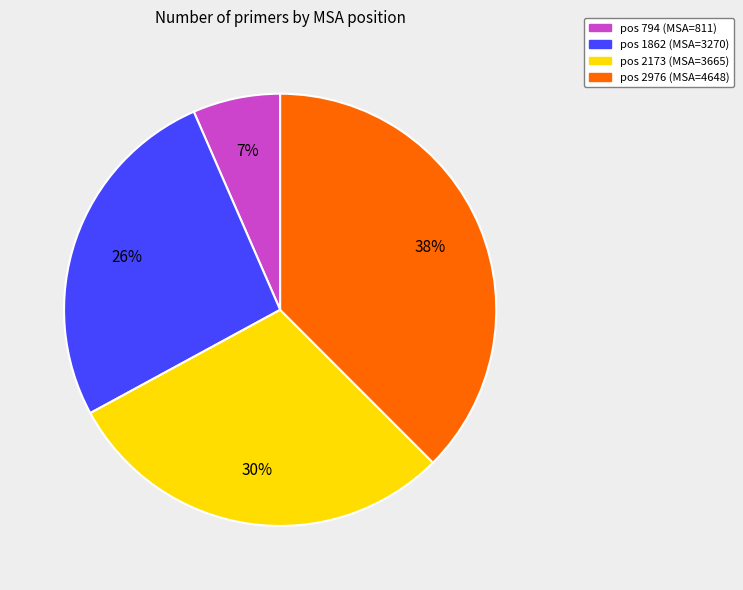

To the nearest percent, what is the difference between the largest and smallest slice percentages?

31%